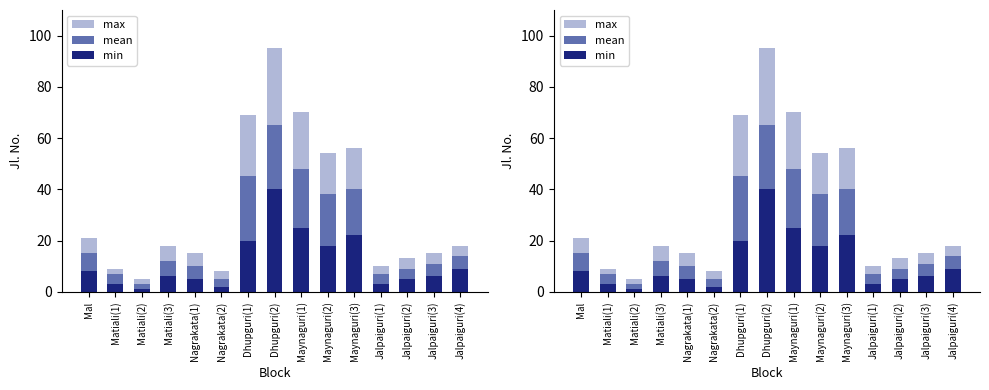

The min series shows 2 at Matiali(2). True or false?

False